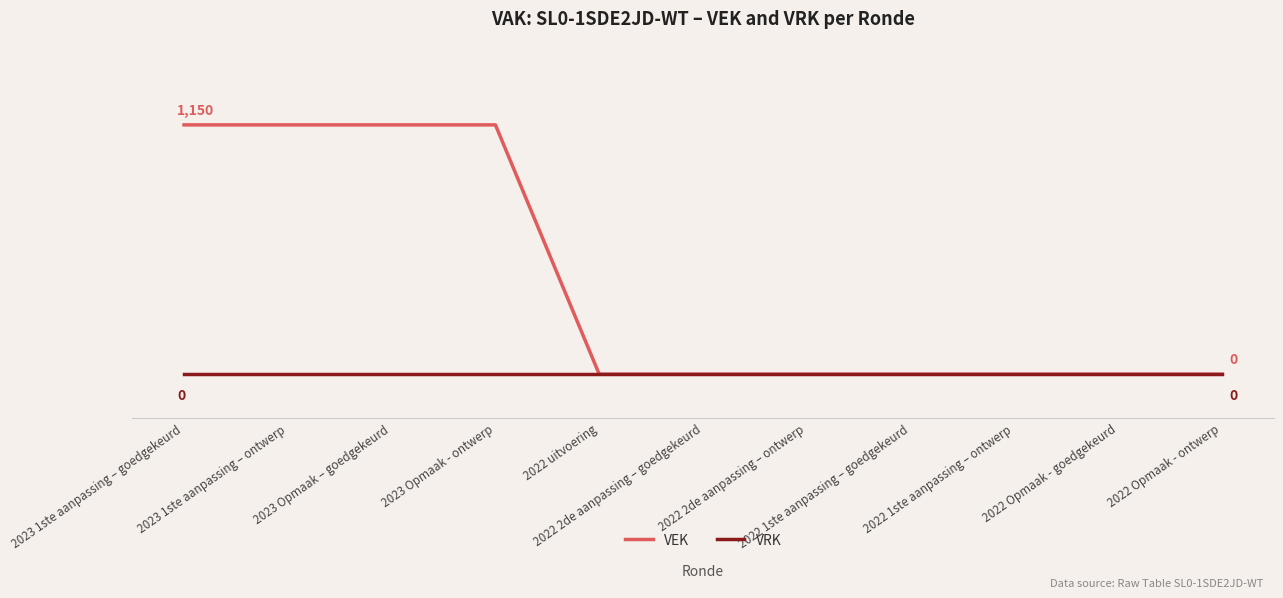

What are all the series names shown in the legend?

VEK, VRK